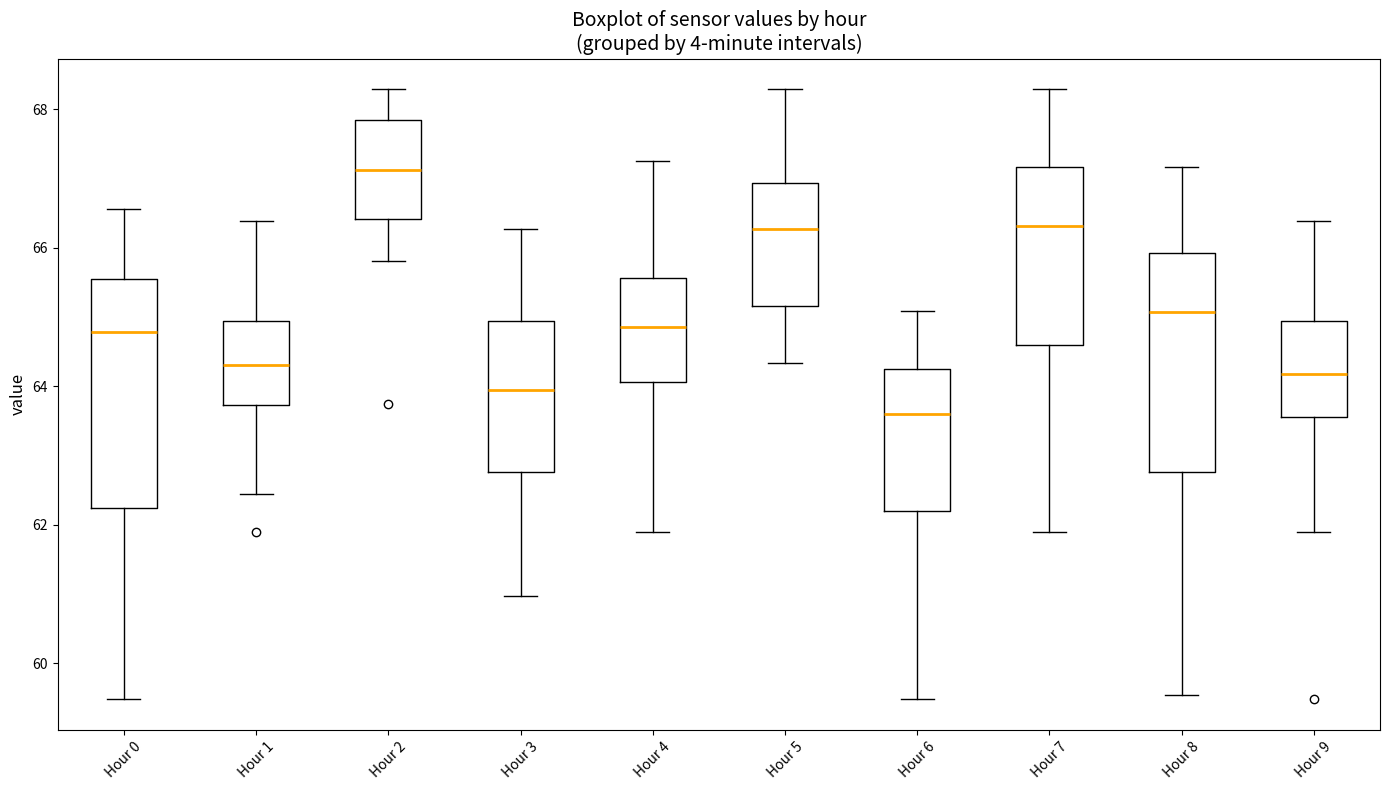

Which box's median line is the lowest?

Hour 6